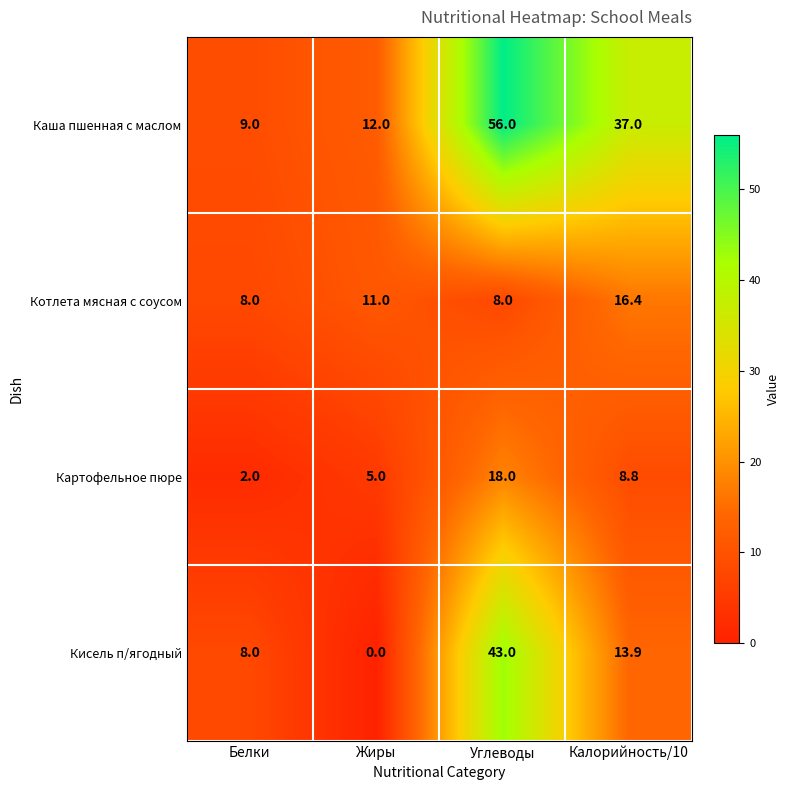

Reading left to right, list all the values displayed in this chart.

Каша пшенная с маслом: Белки=9.0	Жиры=12.0	Углеводы=56.0	Калорийность/10=37.0
Котлета мясная с соусом: Белки=8.0	Жиры=11.0	Углеводы=8.0	Калорийность/10=16.4
Картофельное пюре: Белки=2.0	Жиры=5.0	Углеводы=18.0	Калорийность/10=8.8
Кисель п/ягодный: Белки=8.0	Жиры=0.0	Углеводы=43.0	Калорийность/10=13.9